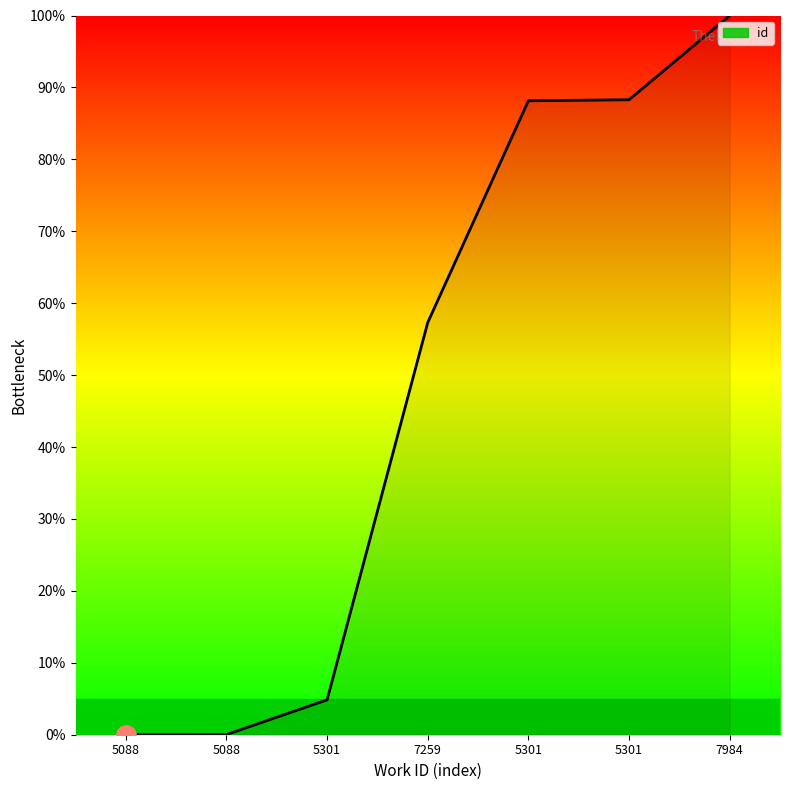

The value at 5301 is 20.4. True or false?

False